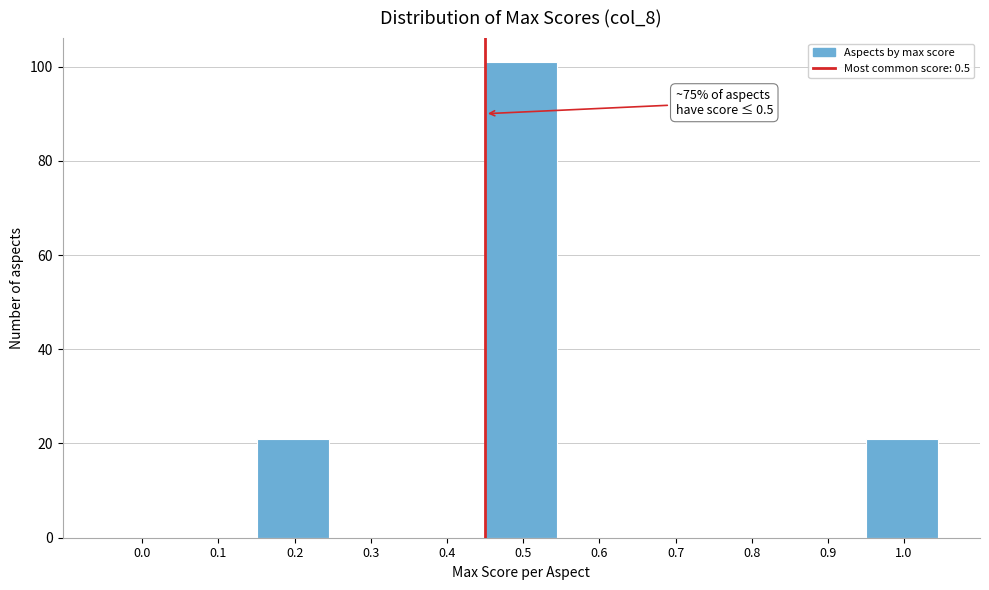

Reading left to right, extract all data points from this chart.

0.0=0	0.1=0	0.2=21	0.3=0	0.4=0	0.5=101	0.6=0	0.7=0	0.8=0	0.9=0	1.0=21